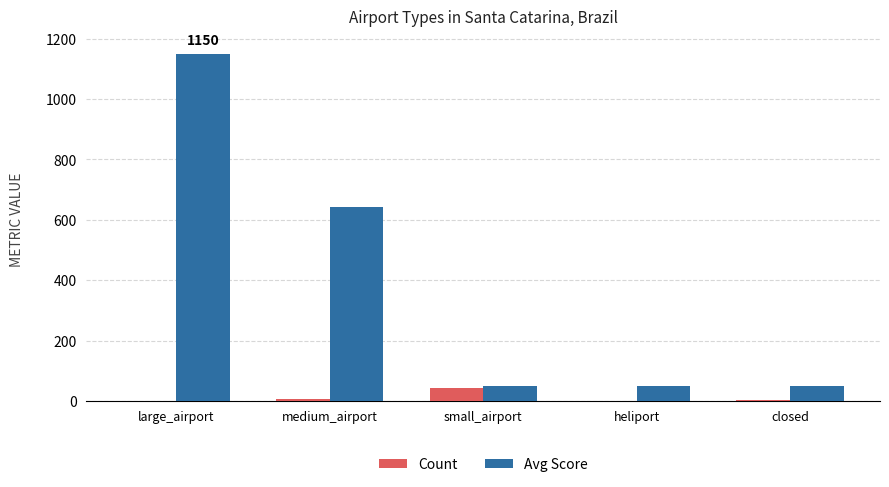

Which category has the highest value across all series?

large_airport